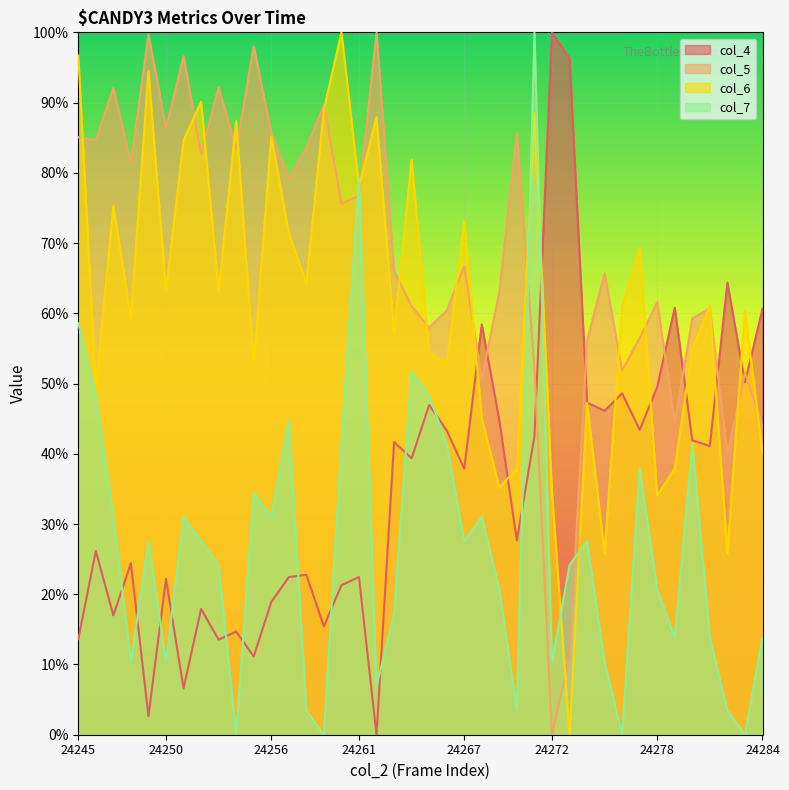

In col_5, how many points are higher than both neighbors (excluding endpoints)?

13